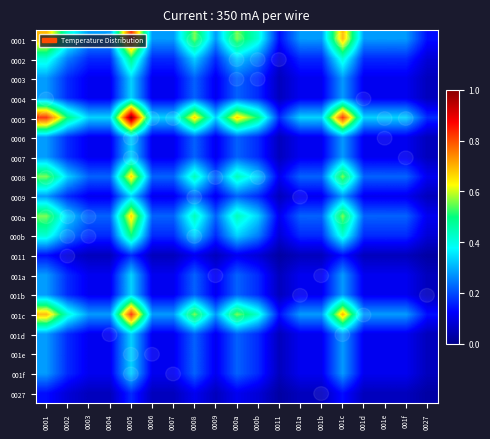

At which category does the chart reach its minimum across all series?

0011